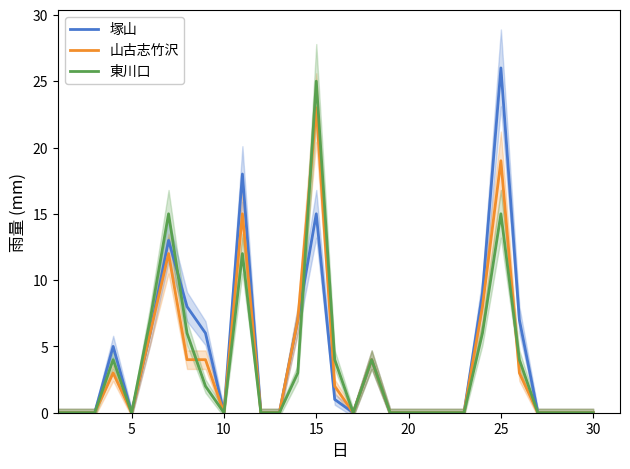

The value of 東川口 at 10 is 0. True or false?

True